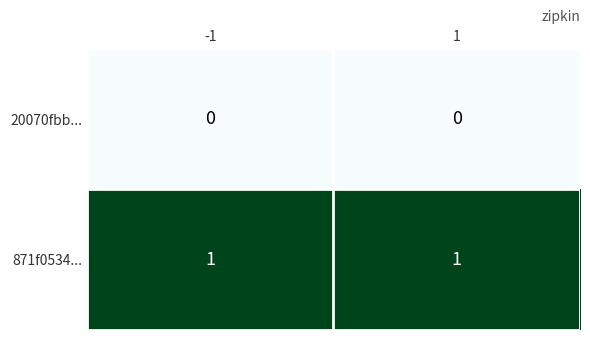

Rank the series by their average value, from highest to lowest.

871f0534..., 20070fbb...